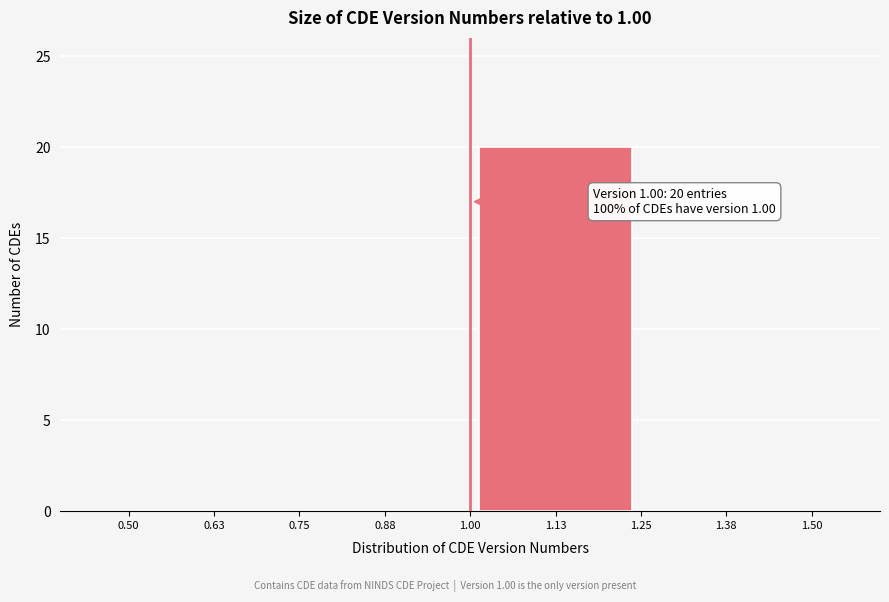

Over which range of the x-axis is the bar tallest?

1.00 to 1.25